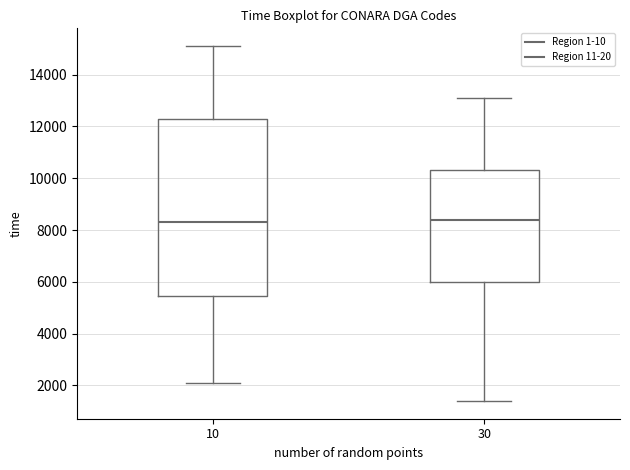

Reading left to right, transcribe this box plot: for each box, give where its median line is, the range the box spans, and where its two whiskers end, as read against the y-axis. The values are not printed on the chart, so give them approximately, as read against the axis.

10: median 8400, box 5400 to 12400, whiskers 2200 to 15200
30: median 8400, box 6000 to 10400, whiskers 1400 to 13200